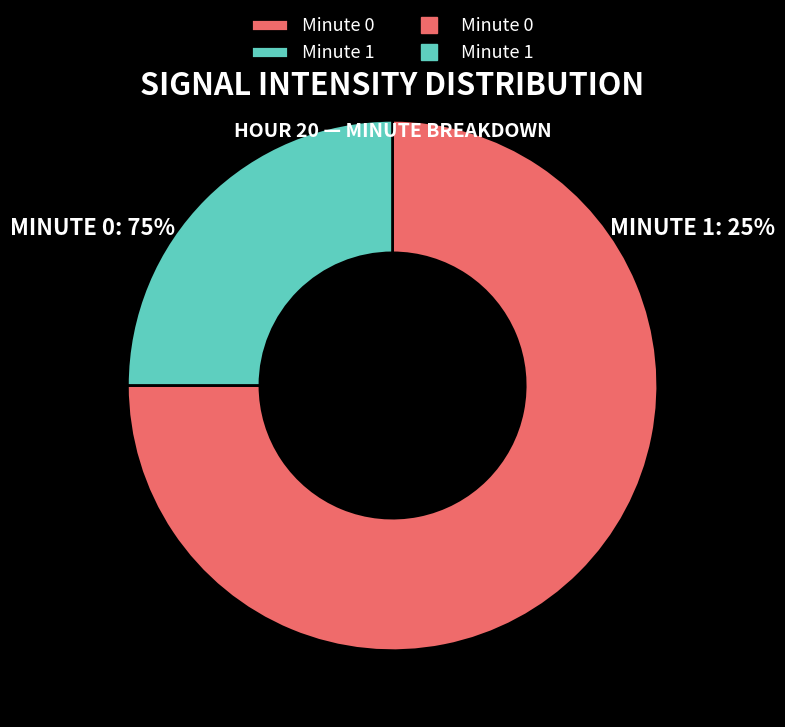

Does any single category account for the majority?

Yes